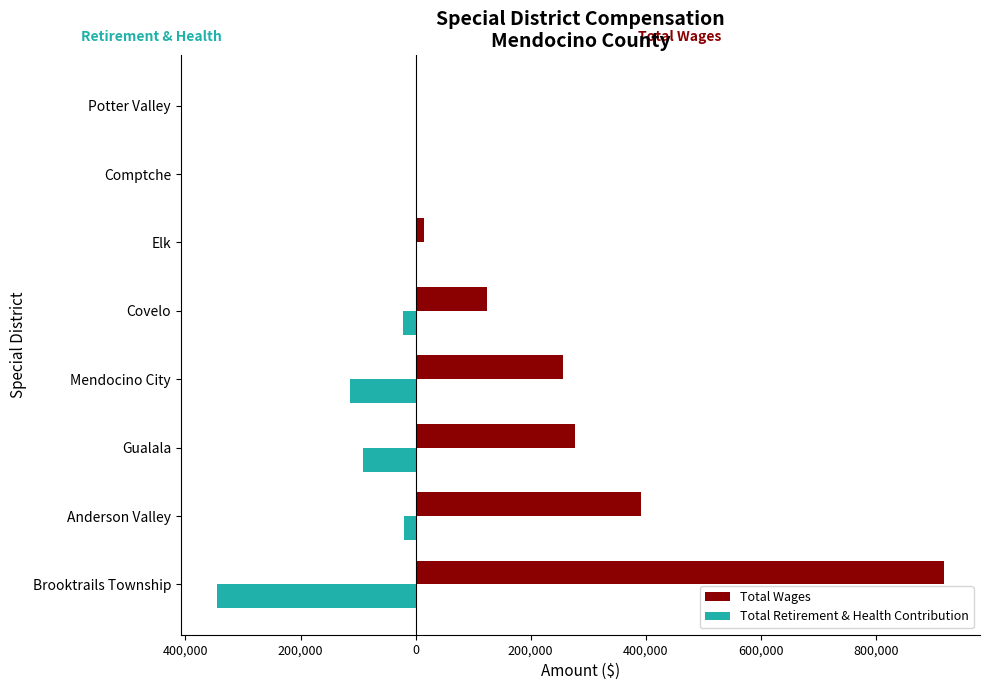

What are all the series names shown in the legend?

Total Wages, Total Retirement & Health Contribution